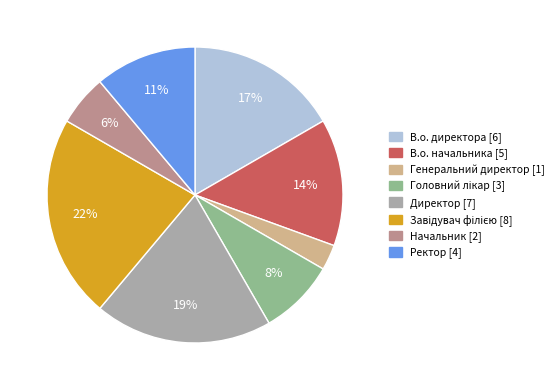

Which has a higher value, Директор or В.о. директора?

Директор